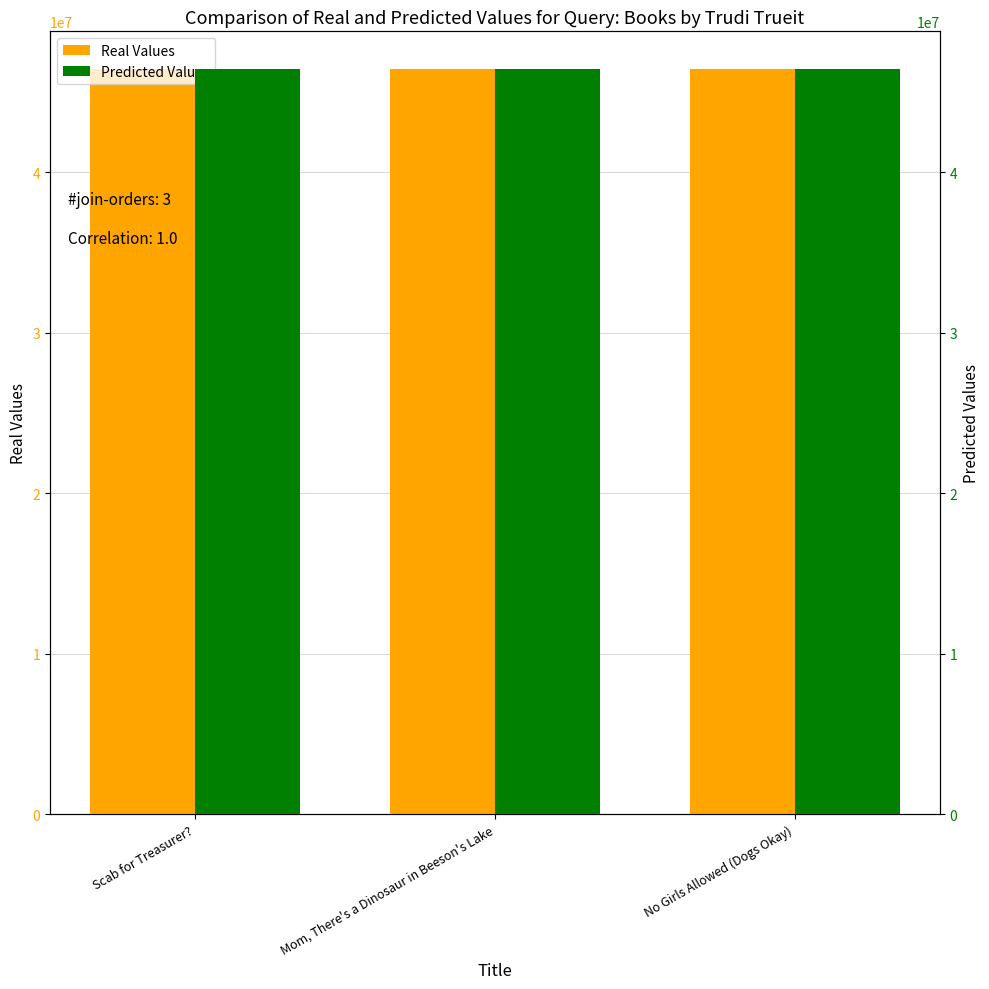

Does the chart contain any negative values?

No